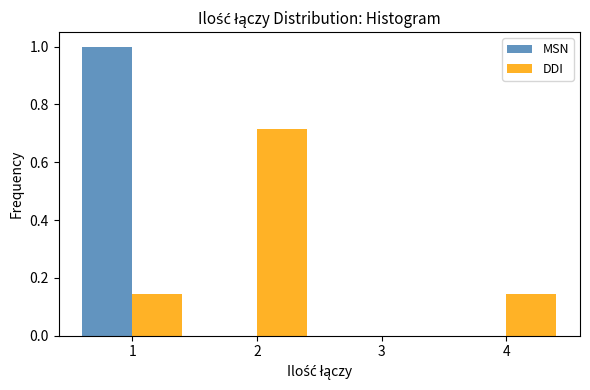

Reading left to right, list every range on the x-axis with the height of the bar of each series over it. The values are not printed on the chart, so give them approximately, as read against the axis.

0.5 to 1.5: MSN=1.00	DDI=0.14
1.5 to 2.5: MSN=0	DDI=0.72
2.5 to 3.5: MSN=0	DDI=0
3.5 to 4.5: MSN=0	DDI=0.14